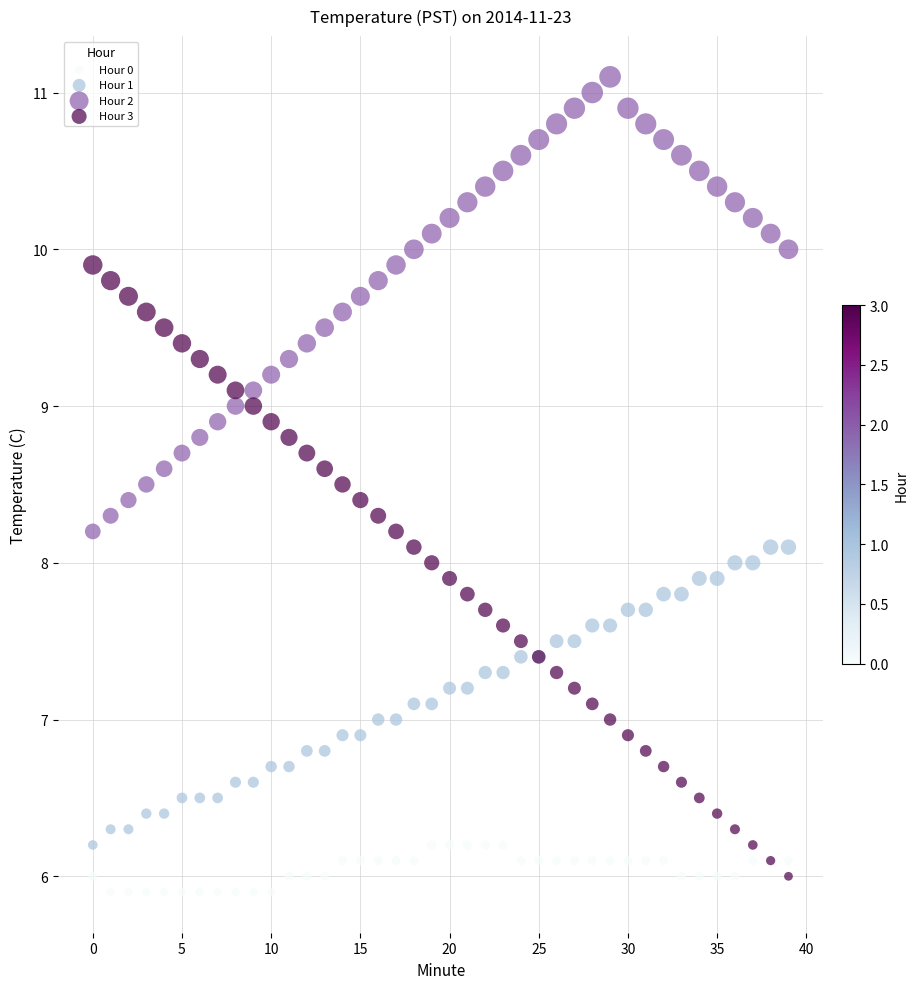

Which series contains the highest Y value?

Hour 2